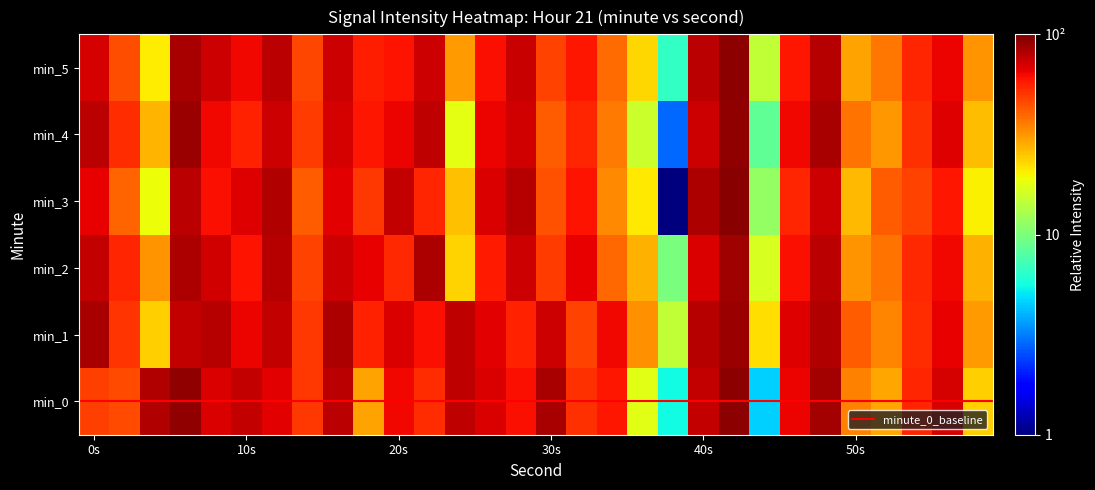

At how many categories does at least one series exceed 41?

26